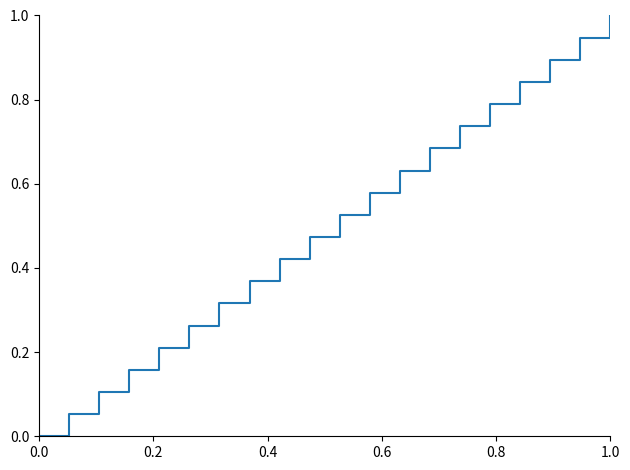

What is the difference between the maximum and minimum values?

1.0